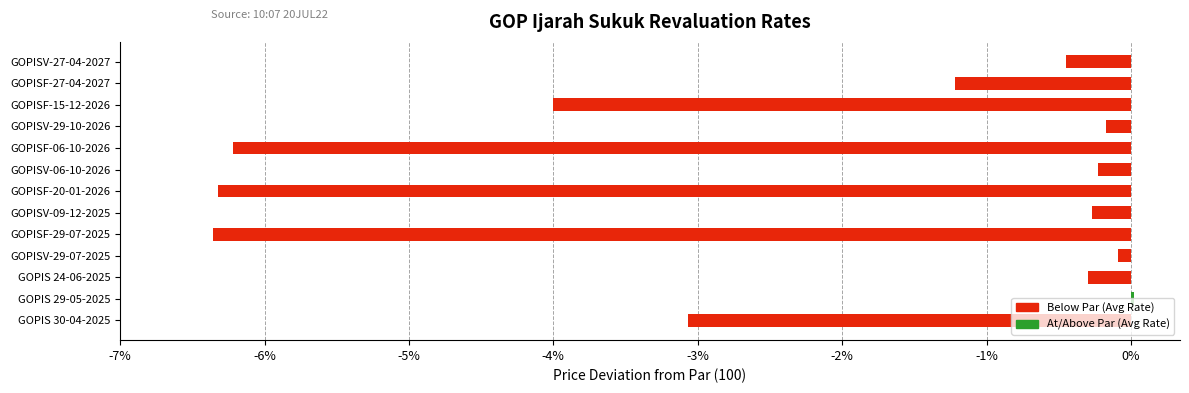

What is the change in value from GOPISV-29-10-2026 to GOPISF-15-12-2026?

-3.8